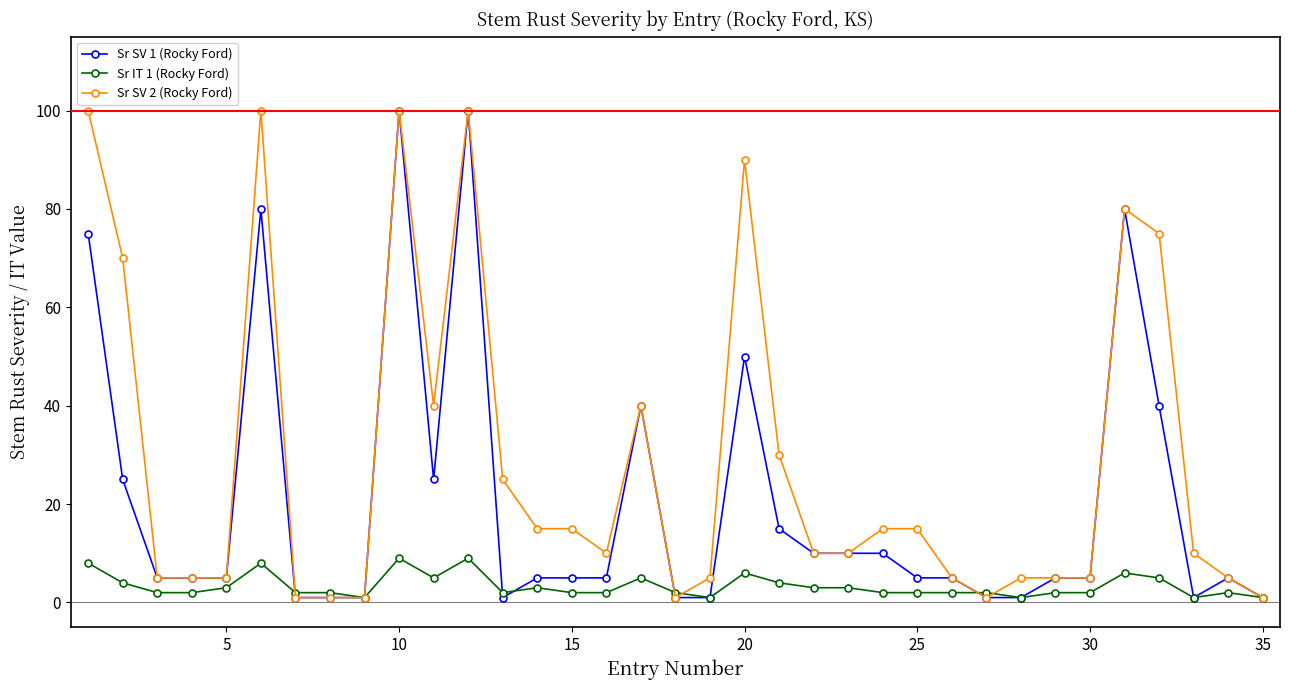

Which series has the largest total across all categories?

Sr SV 2 (Rocky Ford)